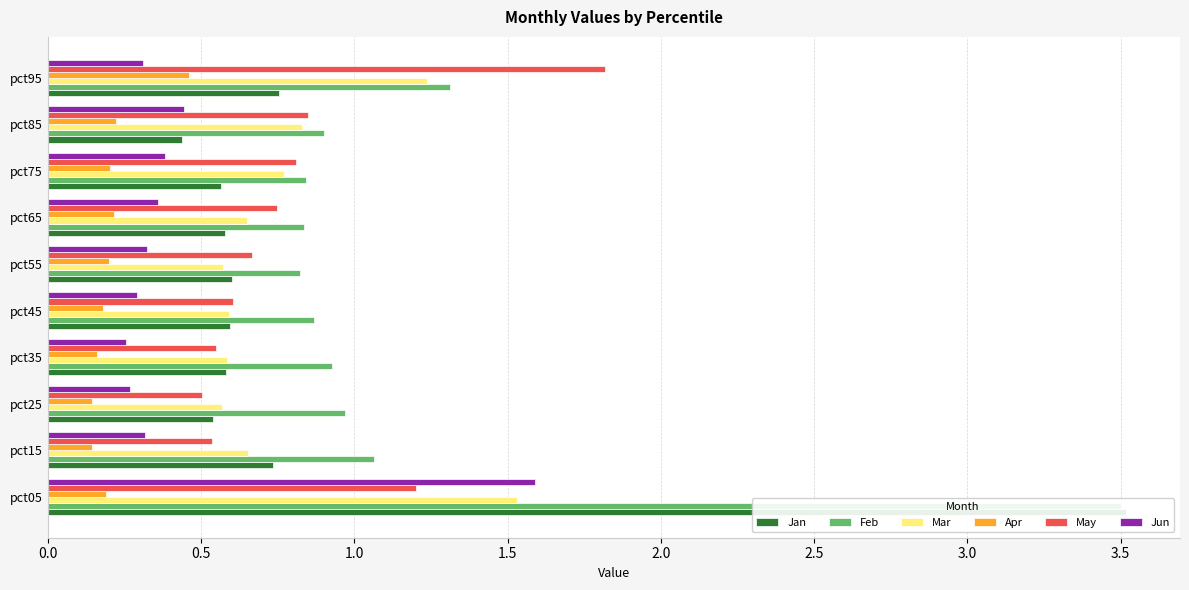

What is the average value of the Jan series?

0.9